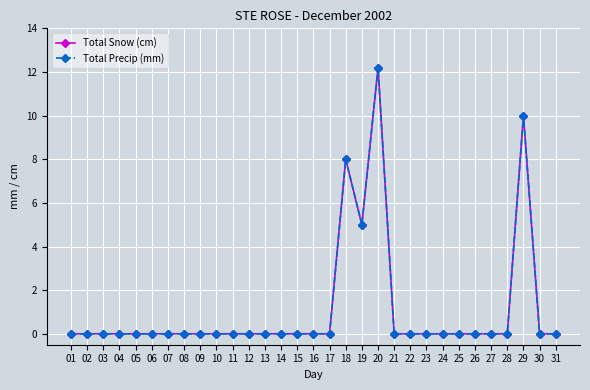

List the labels in order of Total Precip (mm) value, smallest first.

01, 02, 03, 04, 05, 06, 07, 08, 09, 10, 11, 12, 13, 14, 15, 16, 17, 21, 22, 23, 24, 25, 26, 27, 28, 30, 31, 19, 18, 29, 20